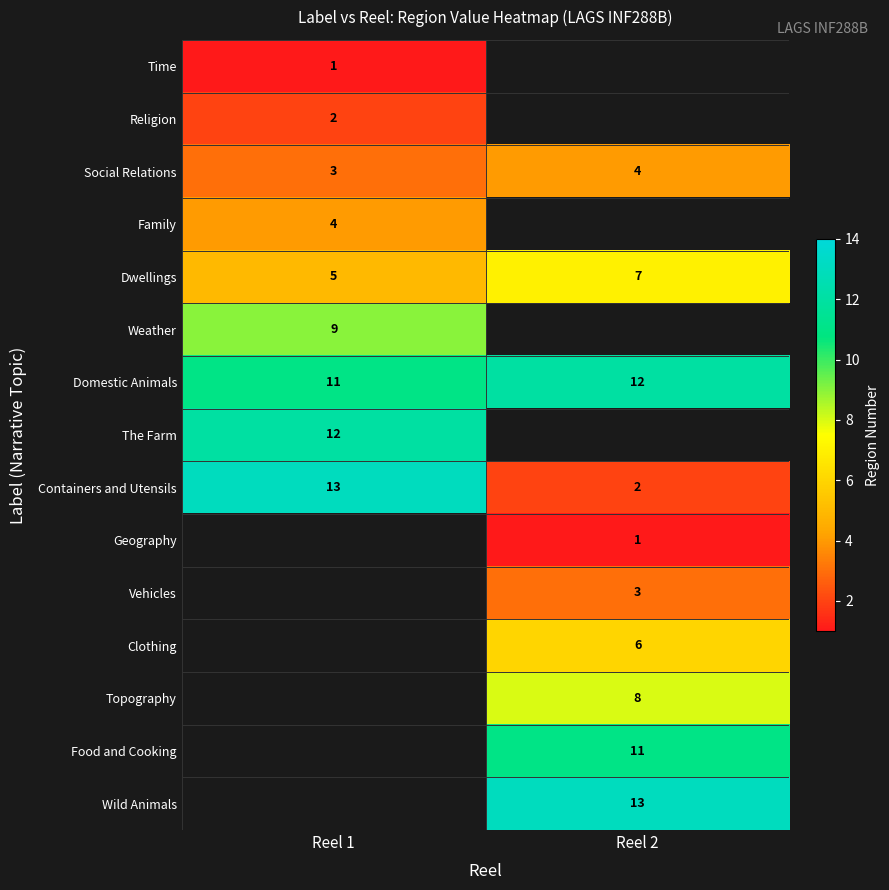

At which label is Domestic Animals closest to 11?

Reel 1